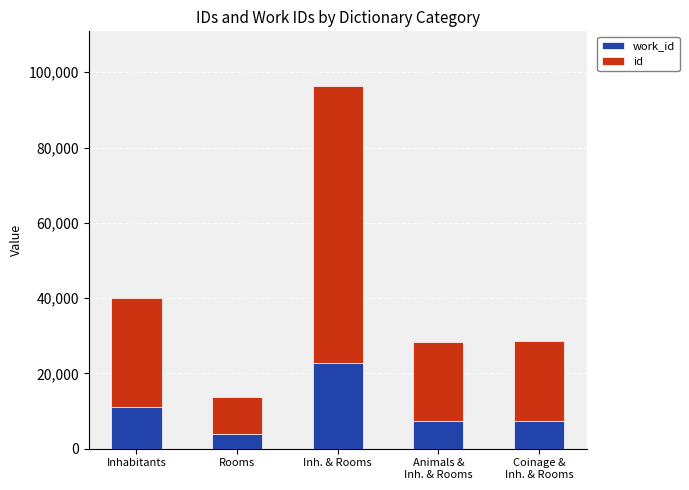

What are all the series names shown in the legend?

work_id, id